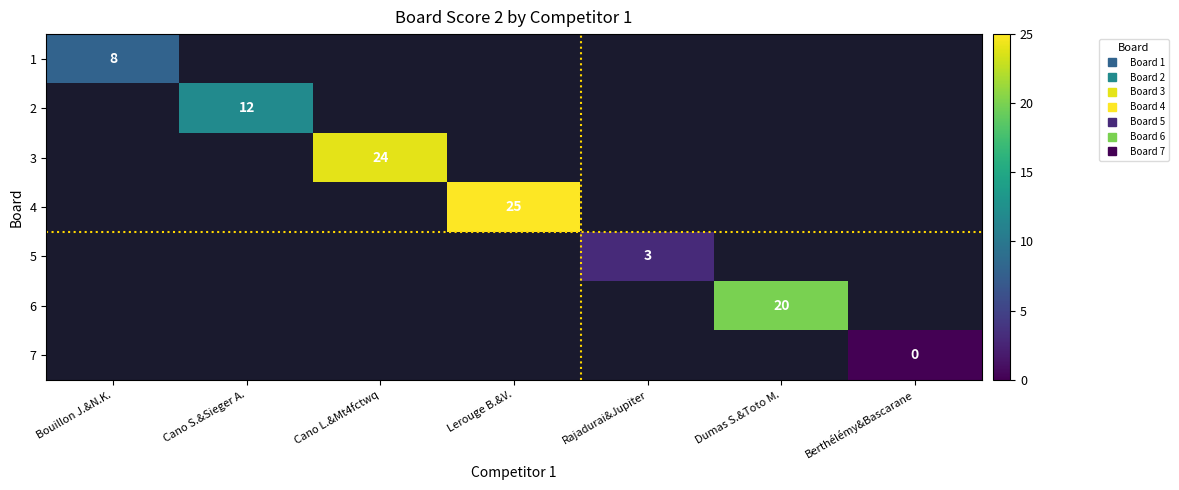

How many values in 5 are above zero?

1